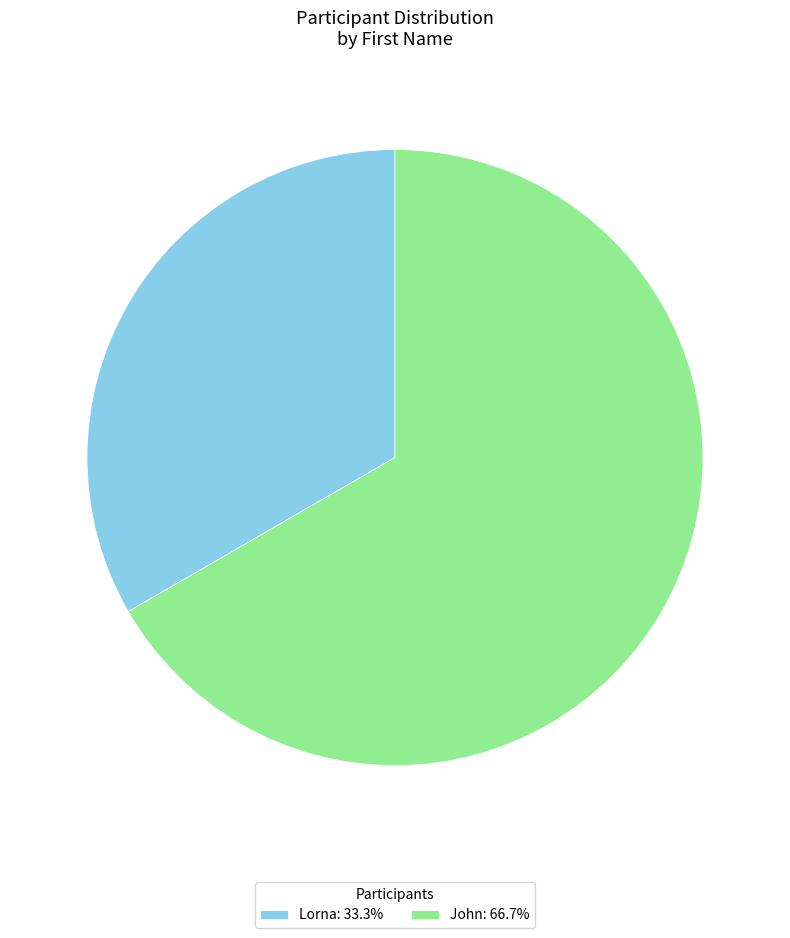

Is there any slice that represents more than half of the pie?

Yes